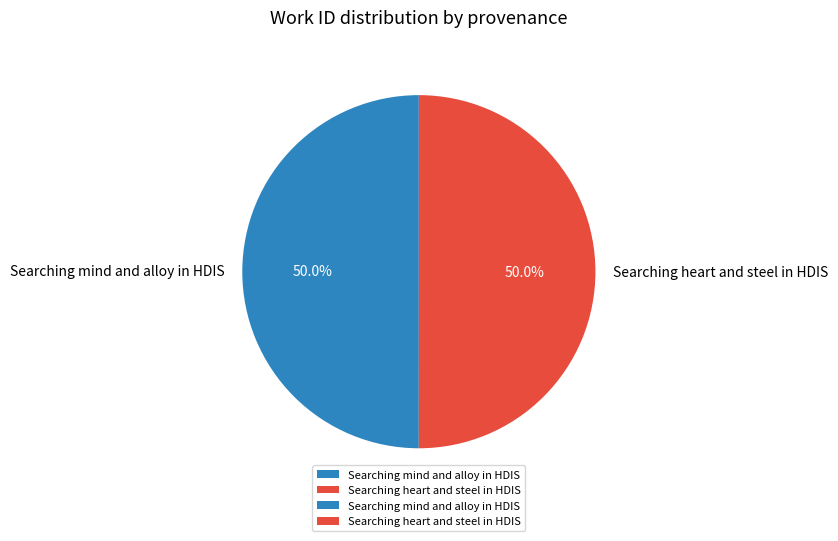

To the nearest percent, what is the combined percentage of Searching mind and alloy in HDIS and Searching heart and steel in HDIS?

100%